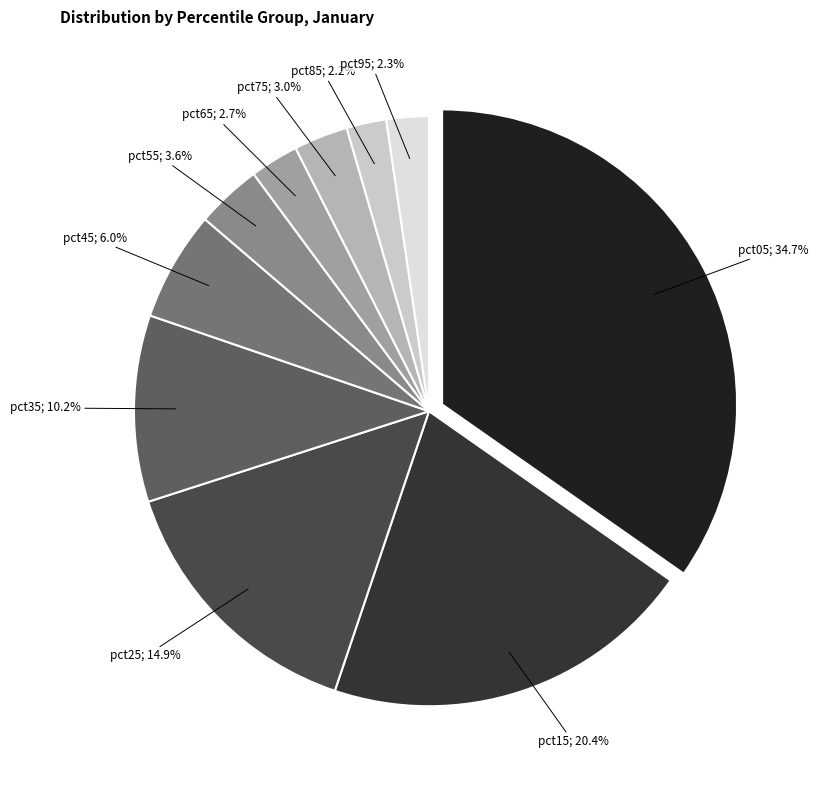

How many slices are in this pie chart?

10